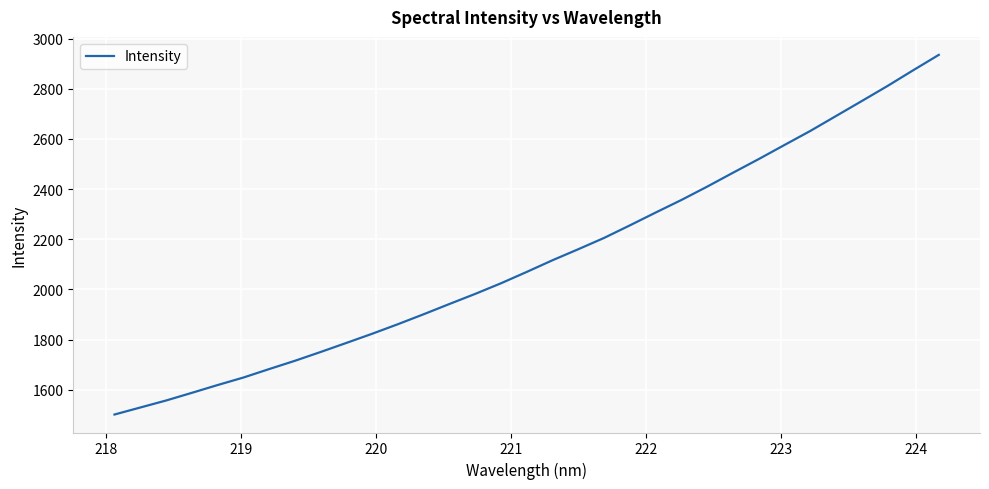

Does the chart have visible grid lines?

Yes